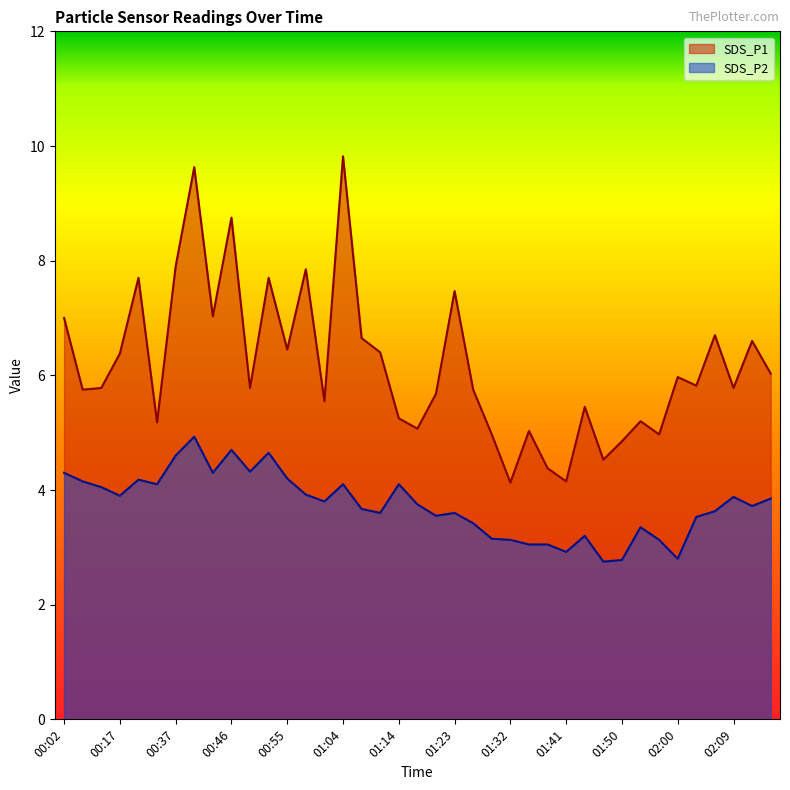

Reading left to right, list all the values displayed in this chart.

SDS_P1: 7.0	5.8	5.8	6.4	7.7	5.2	7.9	9.6	7.0	8.8	5.8	7.7	6.5	7.8	5.5	9.8	6.7	6.4	5.2	5.1	5.7	7.5	5.8	5.0	4.1	5.0	4.4	4.2	5.5	4.5	4.8	5.2	5.0	6.0	5.8	6.7	5.8	6.6	6.0
SDS_P2: 4.3	4.2	4.0	3.9	4.2	4.1	4.6	4.9	4.3	4.7	4.3	4.7	4.2	3.9	3.8	4.1	3.7	3.6	4.1	3.8	3.5	3.6	3.4	3.1	3.1	3.0	3.0	2.9	3.2	2.8	2.8	3.4	3.1	2.8	3.5	3.6	3.9	3.7	3.9